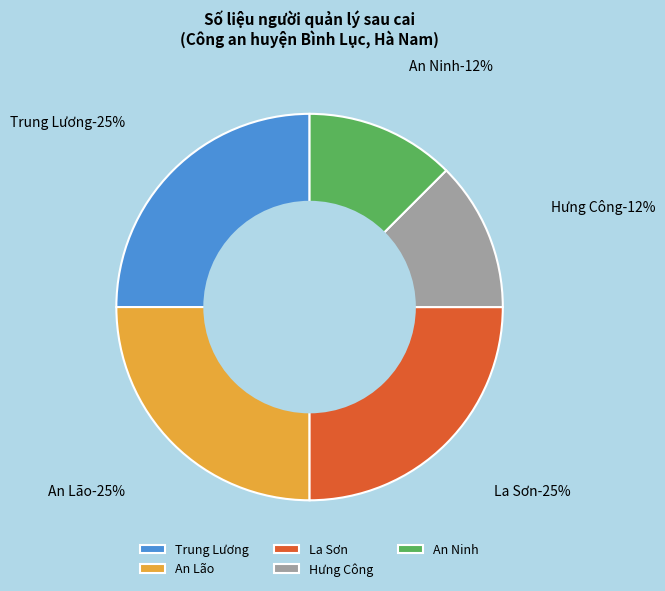

Is there any slice that represents more than half of the pie?

No